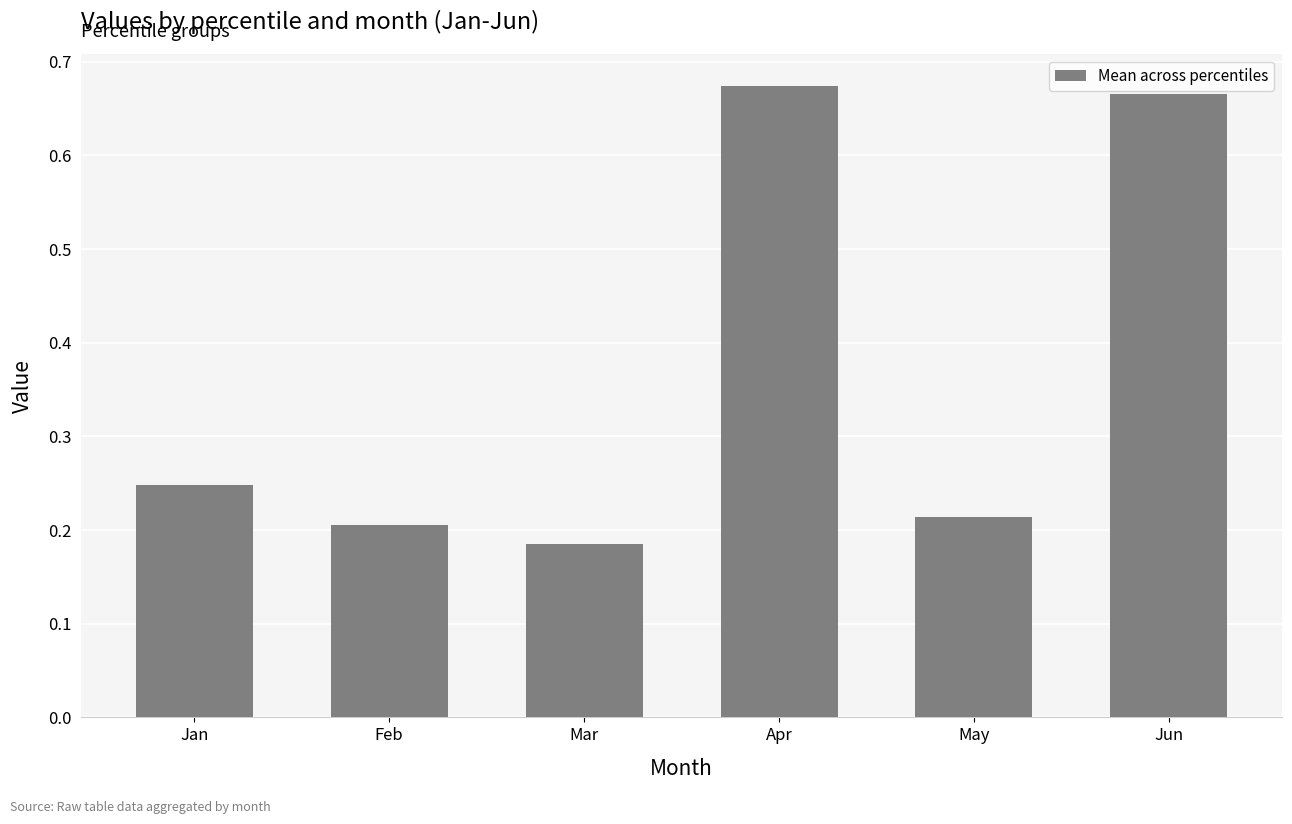

Which label corresponds to the largest value in the chart?

Apr